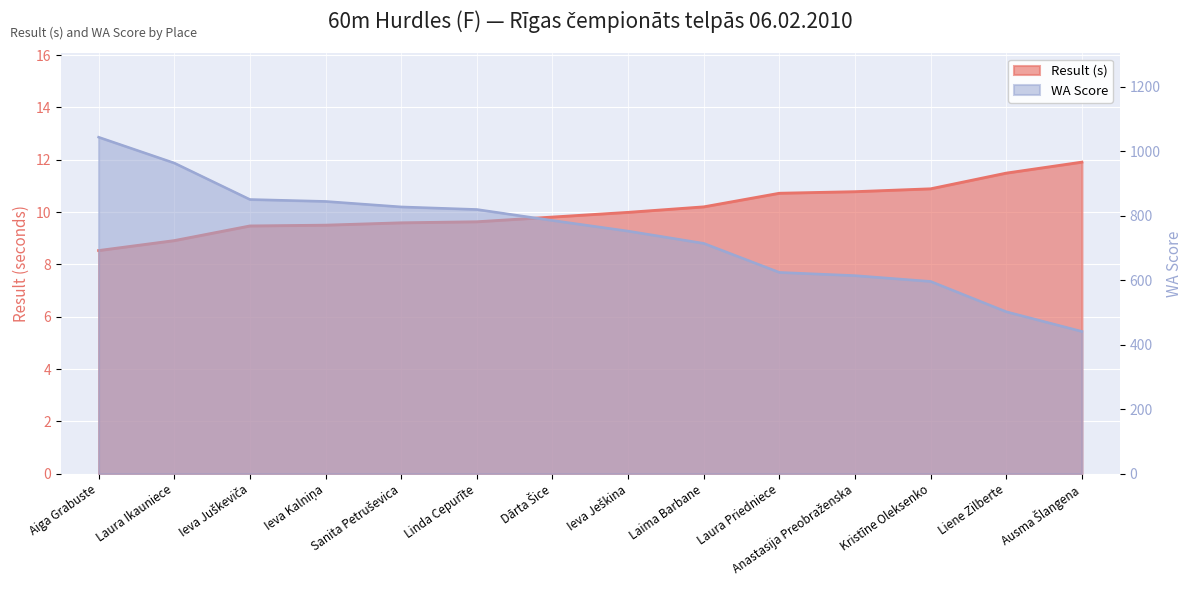

At which label does Result (s) first exceed 9?

Ieva Juškeviča